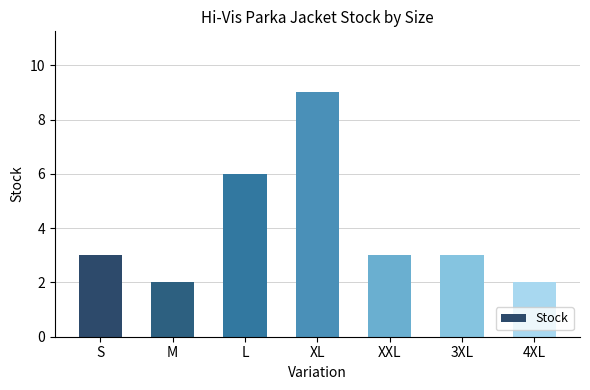

Reading right to left, extract all data points from this chart.

4XL=2	3XL=3	XXL=3	XL=9	L=6	M=2	S=3